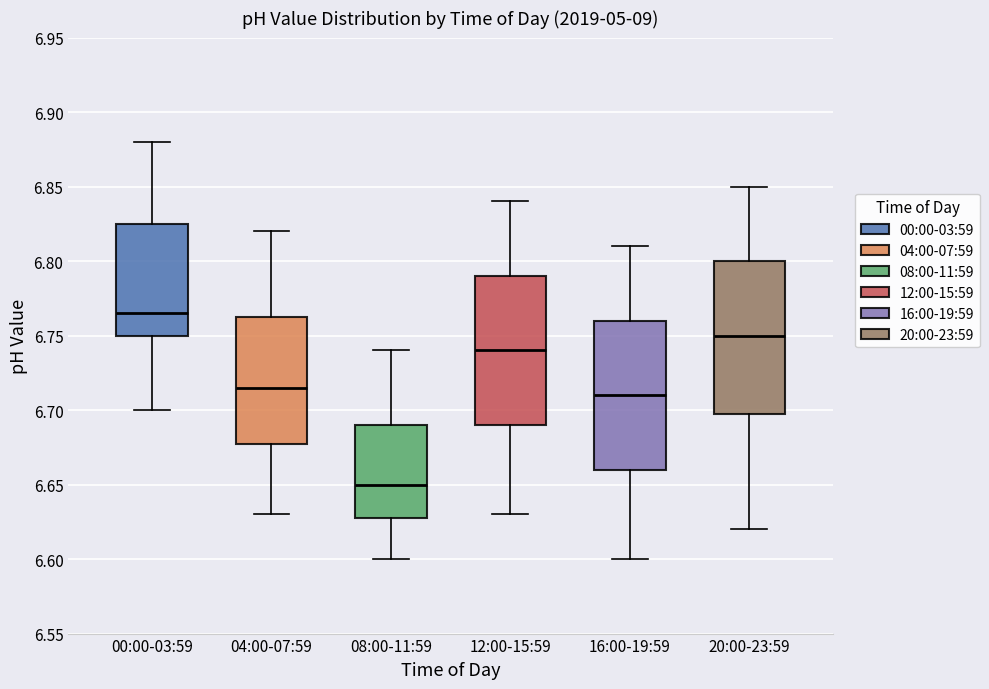

Reading left to right, read every box against the y-axis: the position of its median line, the range the box covers, and the ends of its whiskers. The values are not printed on the chart, so give them approximately, as read against the axis.

00:00-03:59: median 6.765, box 6.750 to 6.825, whiskers 6.700 to 6.880
04:00-07:59: median 6.715, box 6.680 to 6.765, whiskers 6.630 to 6.820
08:00-11:59: median 6.650, box 6.630 to 6.690, whiskers 6.600 to 6.740
12:00-15:59: median 6.740, box 6.690 to 6.790, whiskers 6.630 to 6.840
16:00-19:59: median 6.710, box 6.660 to 6.760, whiskers 6.600 to 6.810
20:00-23:59: median 6.750, box 6.700 to 6.800, whiskers 6.620 to 6.850